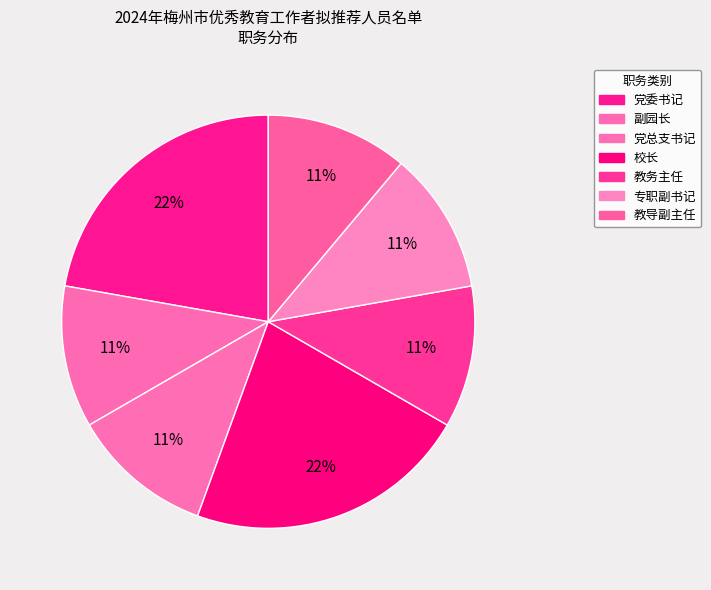

What is the total percentage of 副园长 and 党委书记?

33.3%